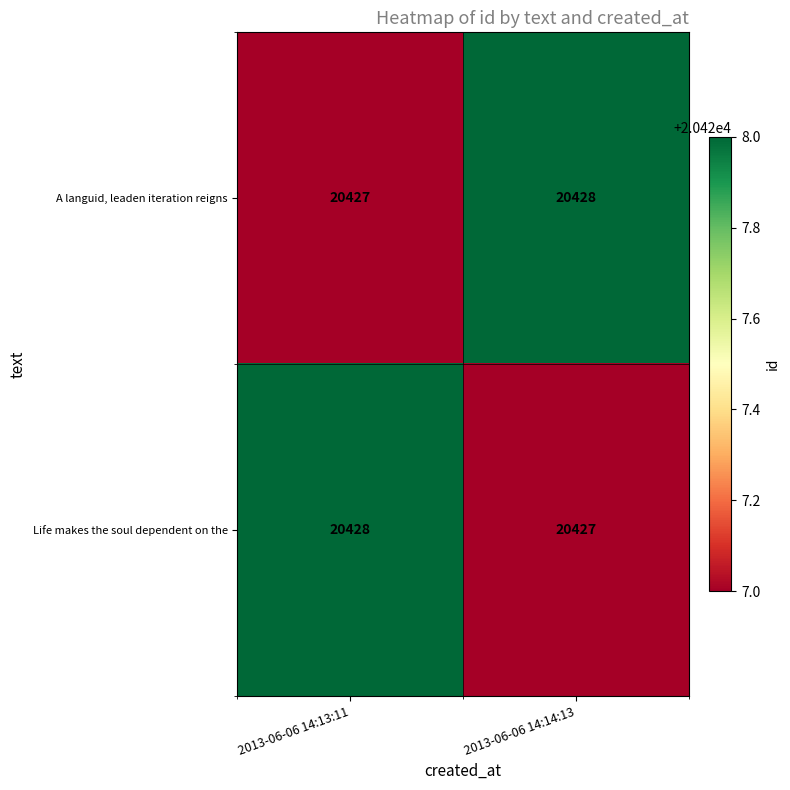

Is the value of A languid, leaden iteration reigns at 2013-06-06 14:13:11 greater than the value of Life makes the soul dependent on the at 2013-06-06 14:13:11?

No